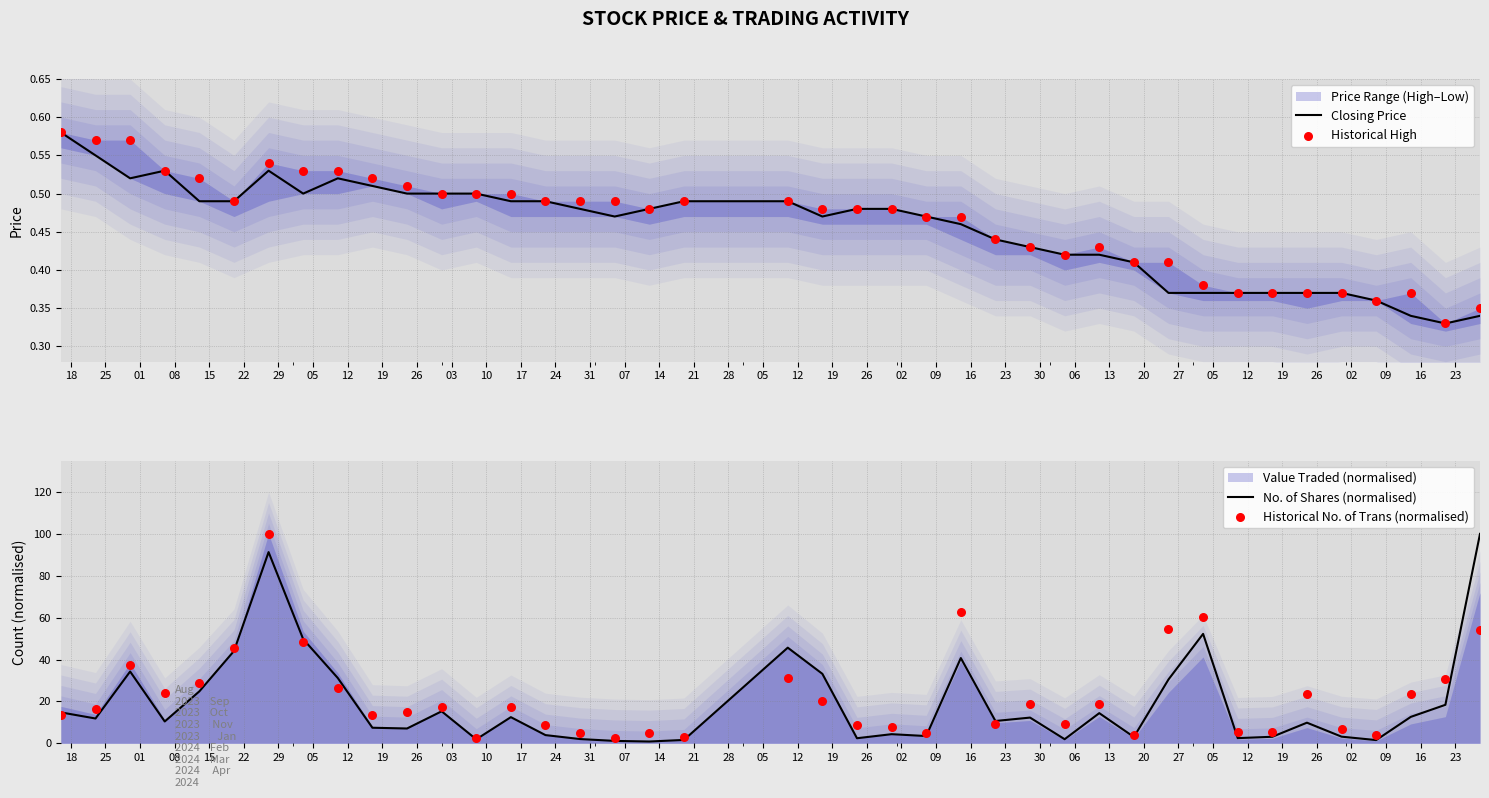

Which series contains the highest Y value?

No. of Shares (normalised)